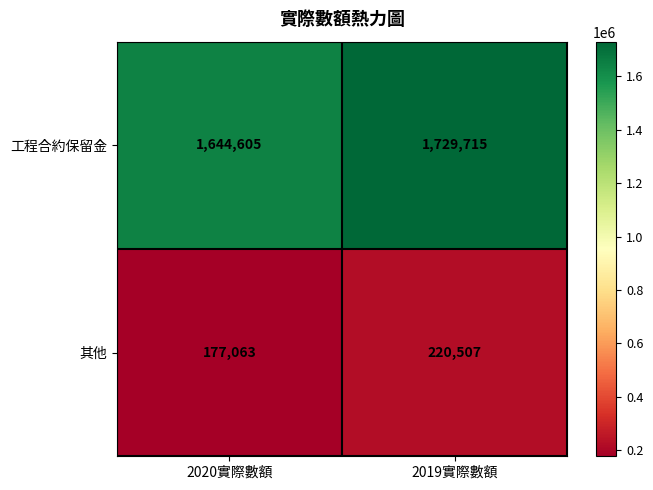

How many data points does each series have?

2